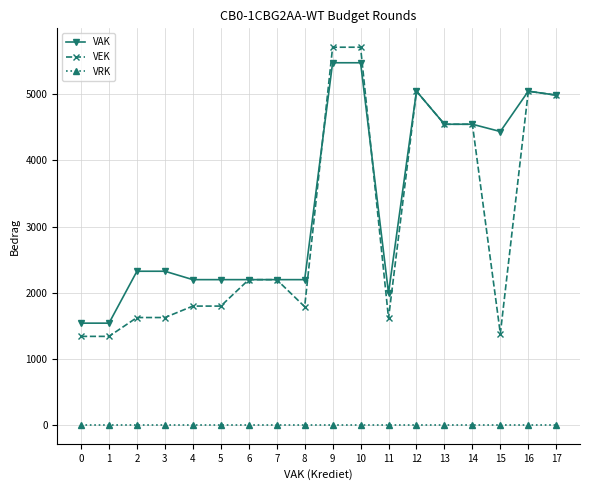

How many distinct data groups are displayed?

3